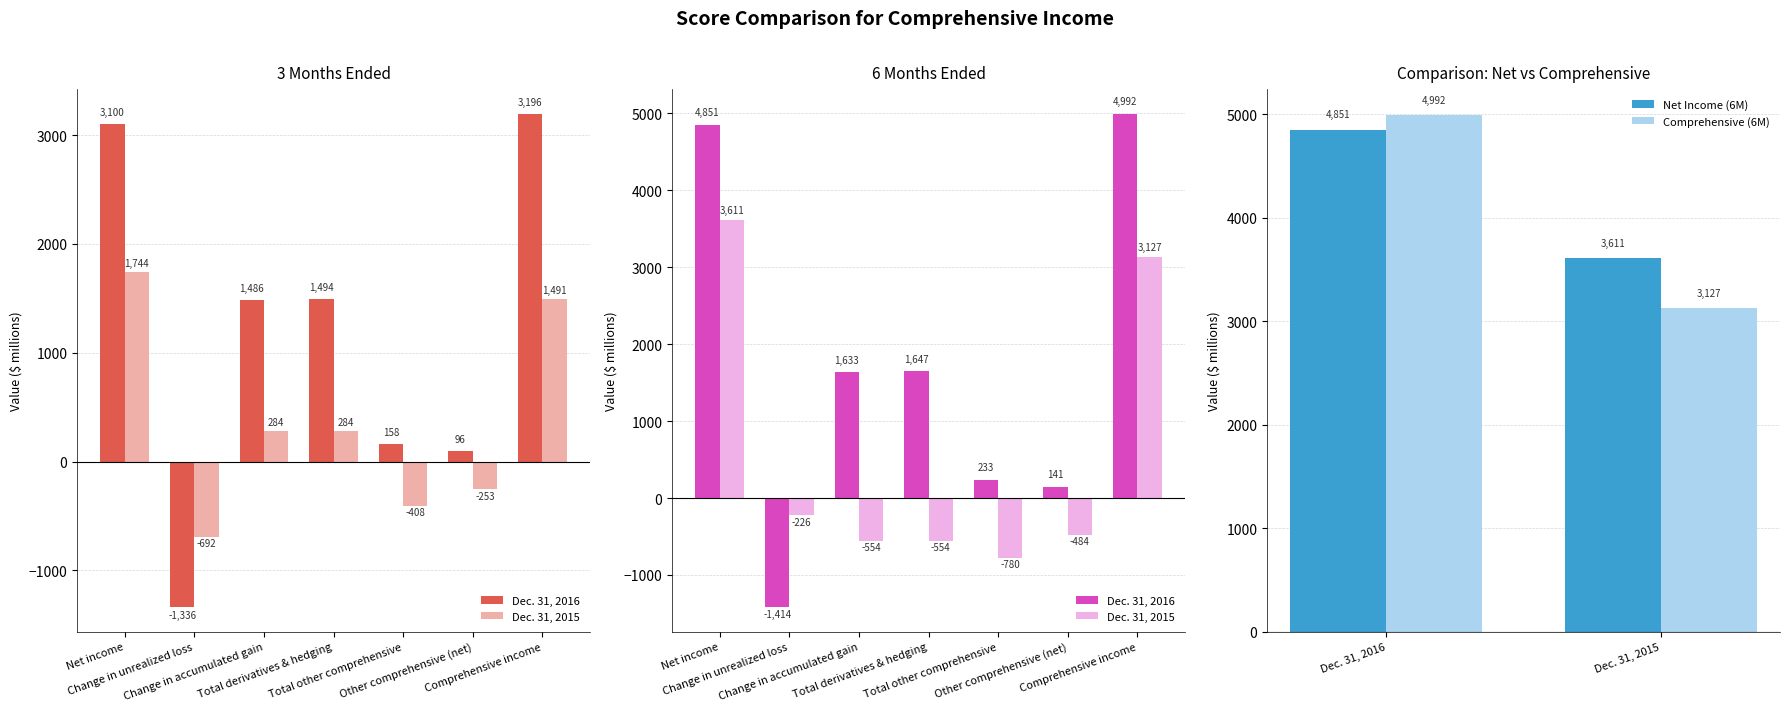

List the labels in order of Net Income (6M) value, largest first.

Dec. 31, 2016, Dec. 31, 2015